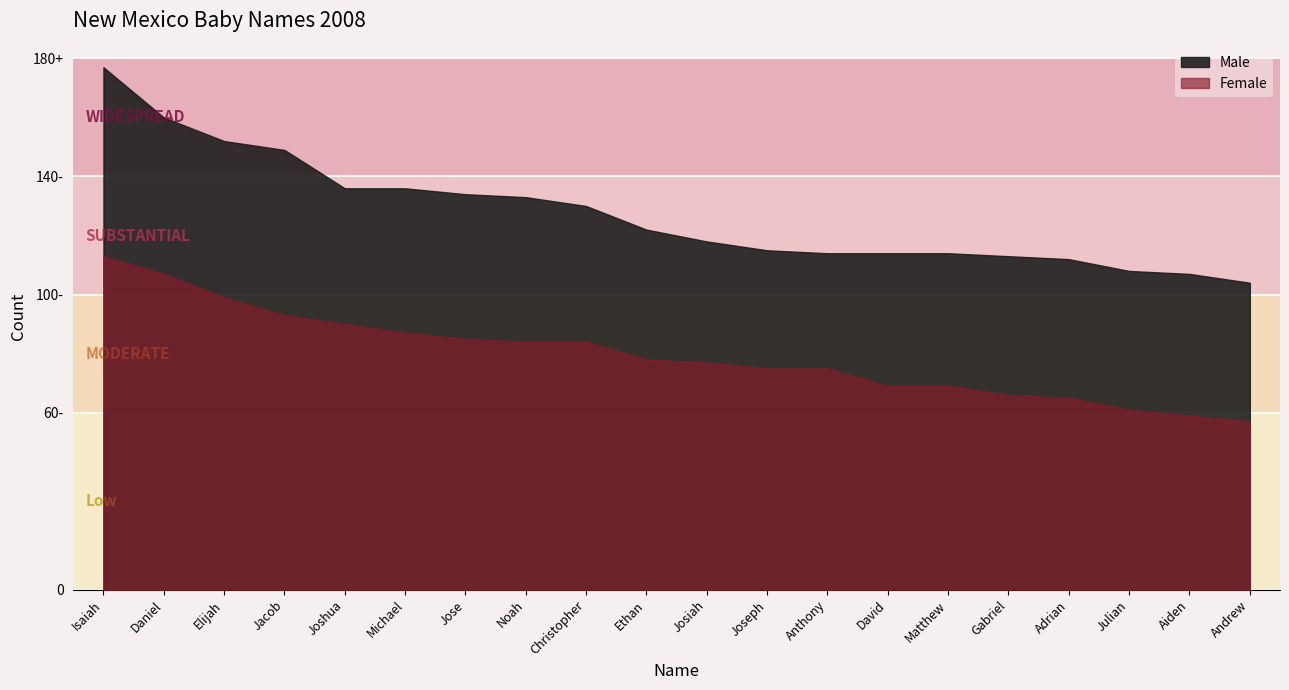

What is the sum of all Male values?

2548